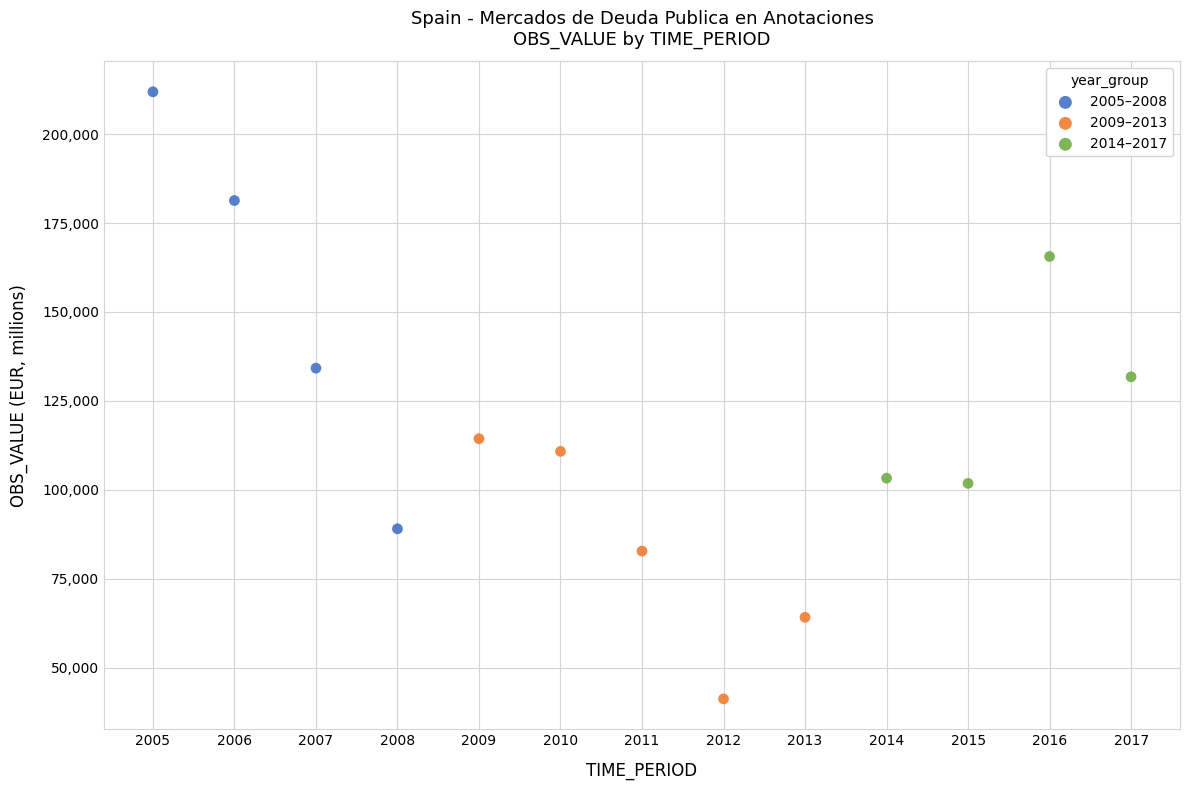

Which series contains the highest Y value?

2005–2008